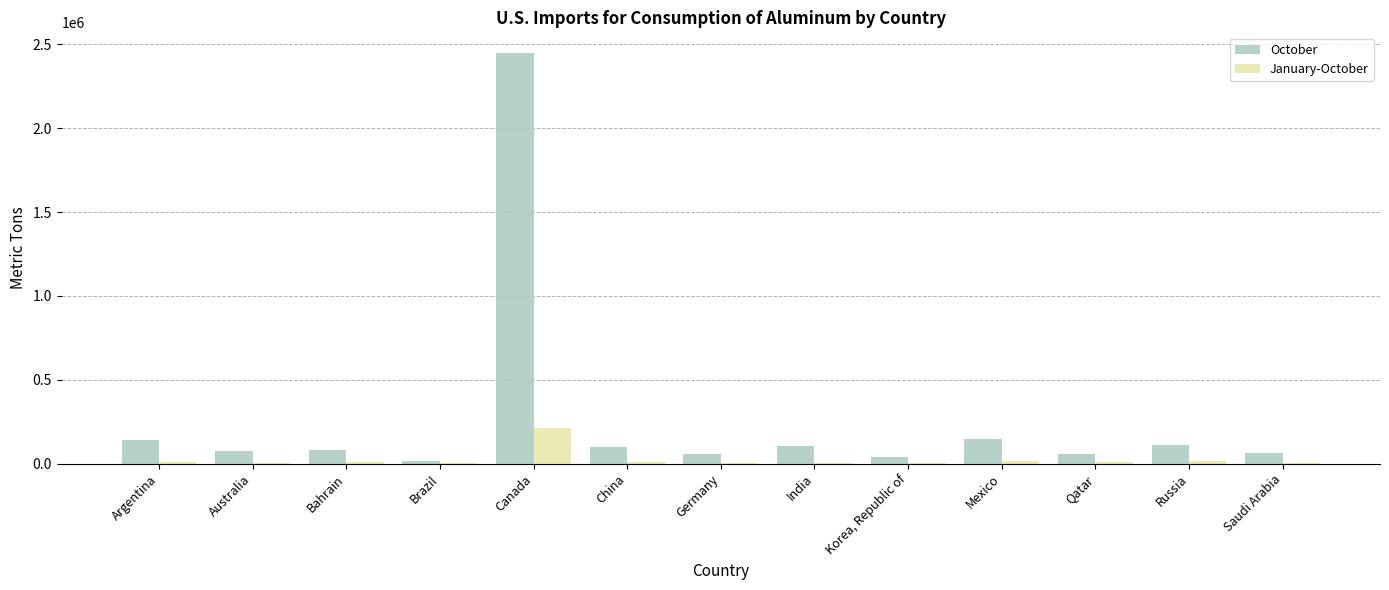

Which category has the highest value in the October series?

Canada